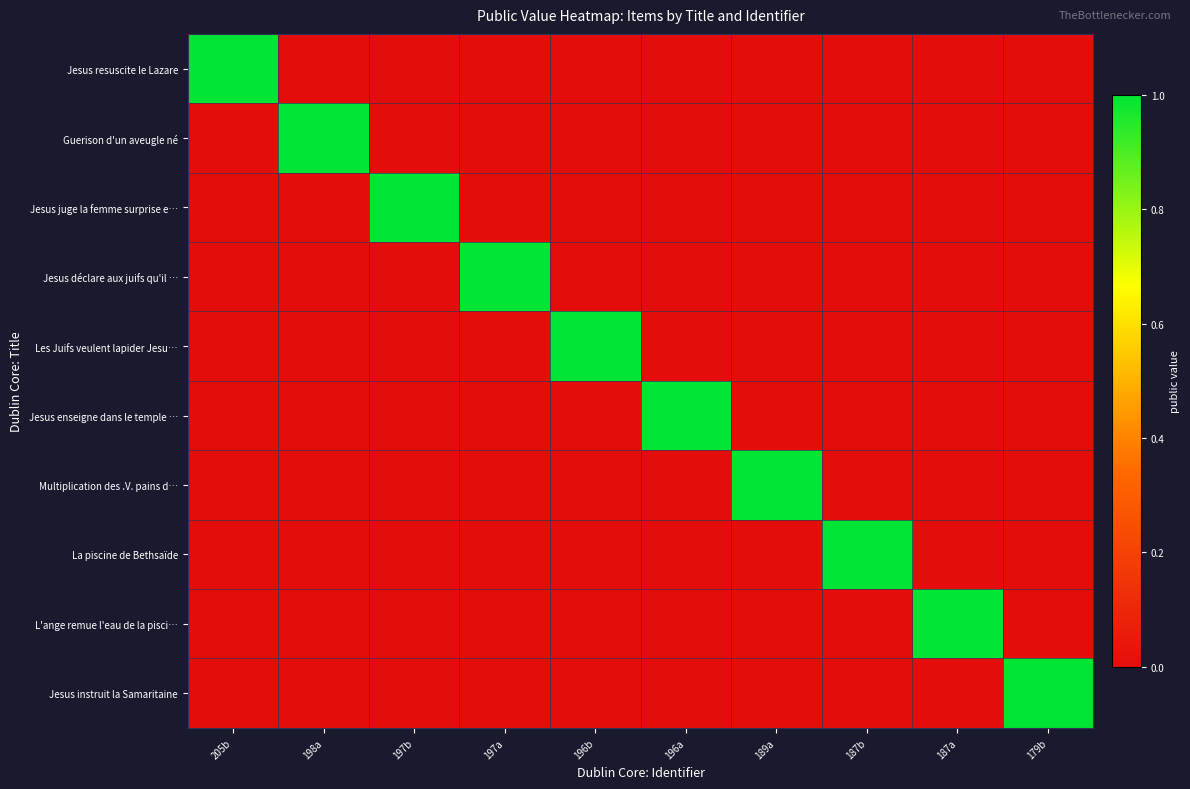

Which series changed the most between 197b and 189a?

Jesus juge la femme surprise e…